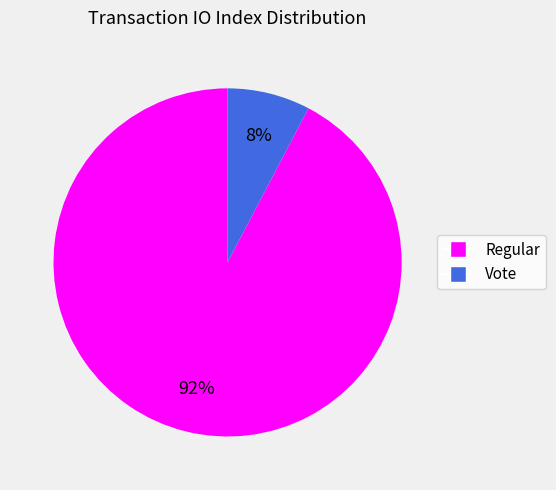

How many slices are in this pie chart?

2